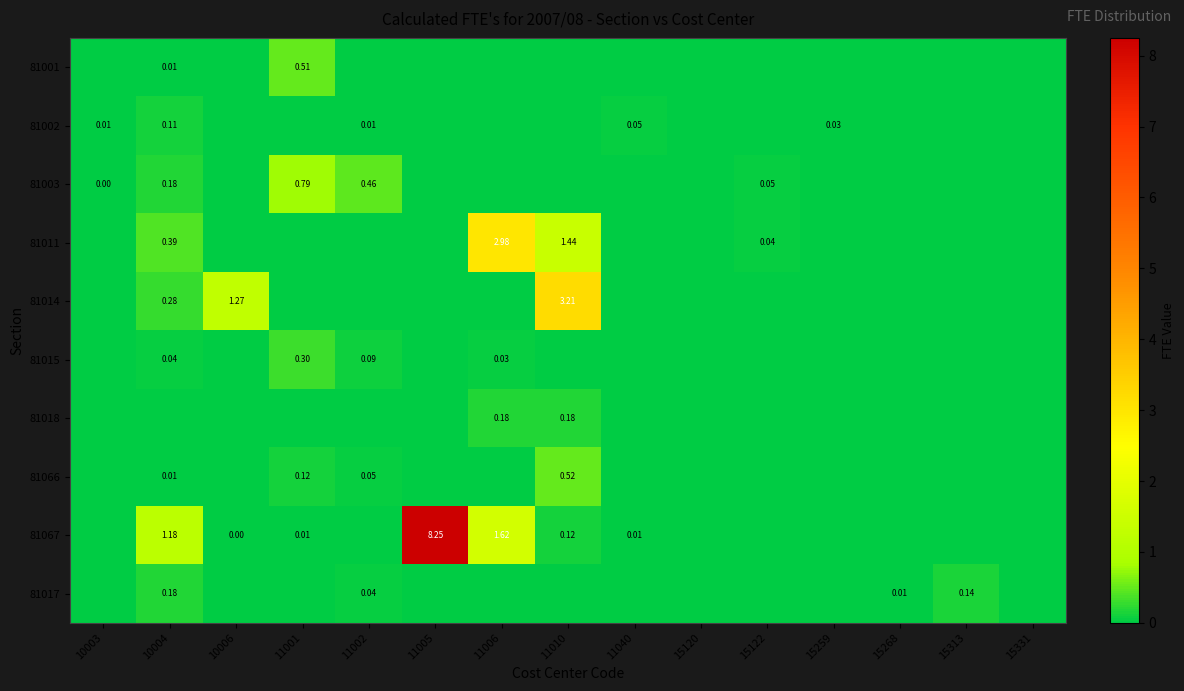

Is it true that 81011 equals 0.0 at 15120?

True